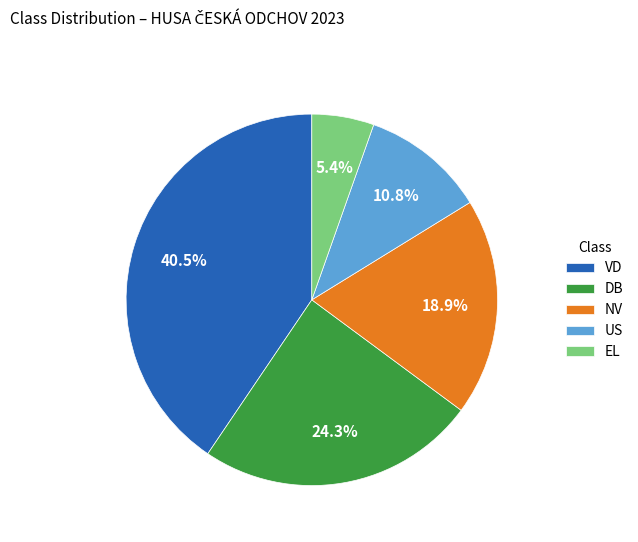

What portion of the pie excludes EL?

94.6%